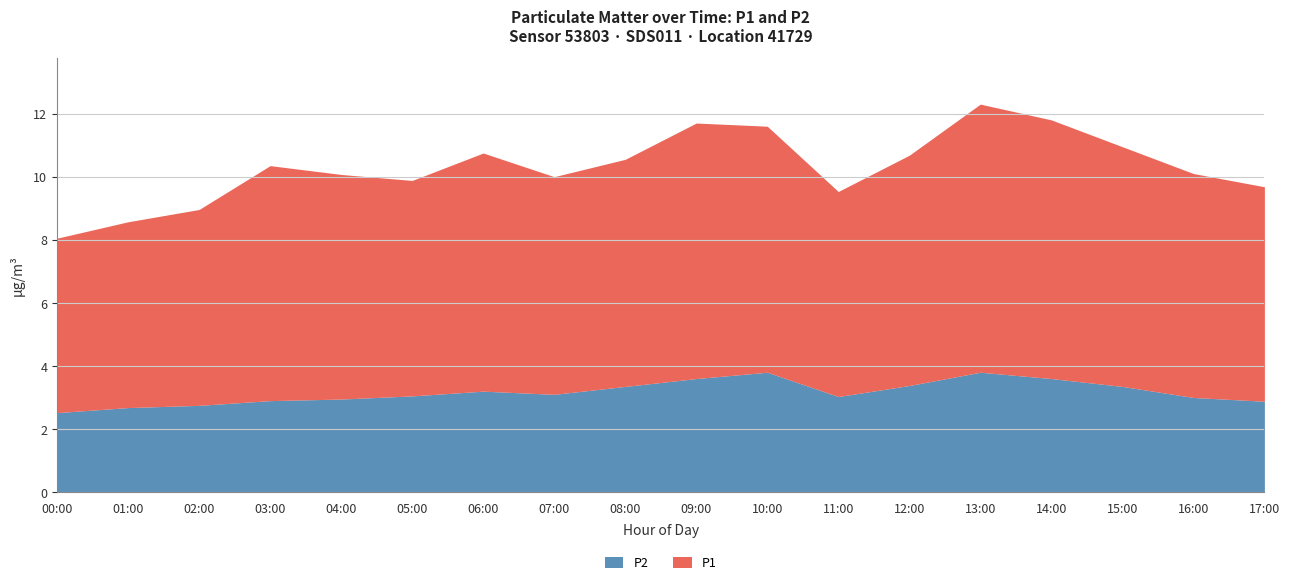

How many interior local peaks does the P1 series have?

4